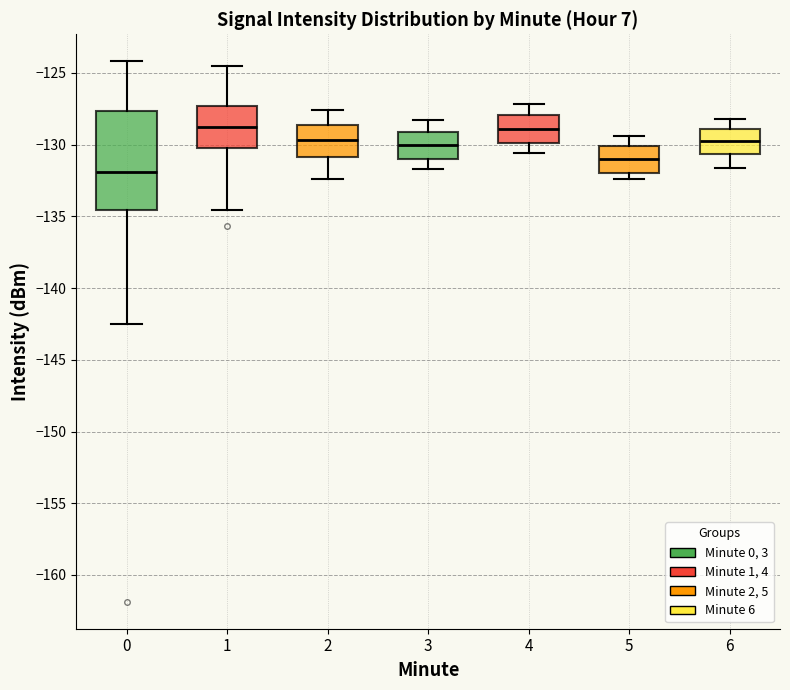

Which box's median line is the lowest?

0